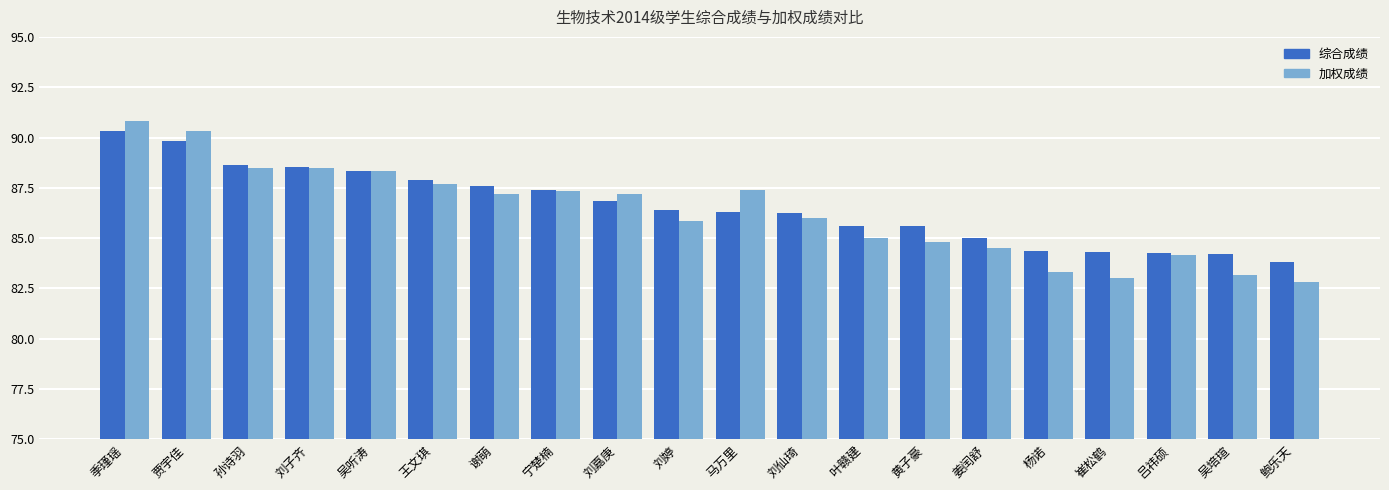

How many groups of bars are there?

20